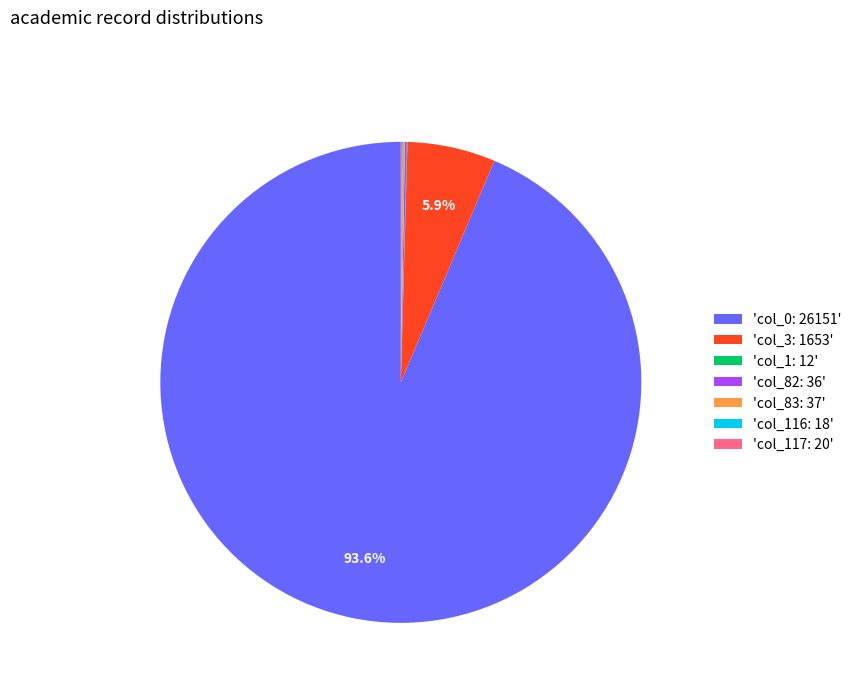

Combined, do 'col_0: 26151' and 'col_3: 1653' account for over 50%?

Yes